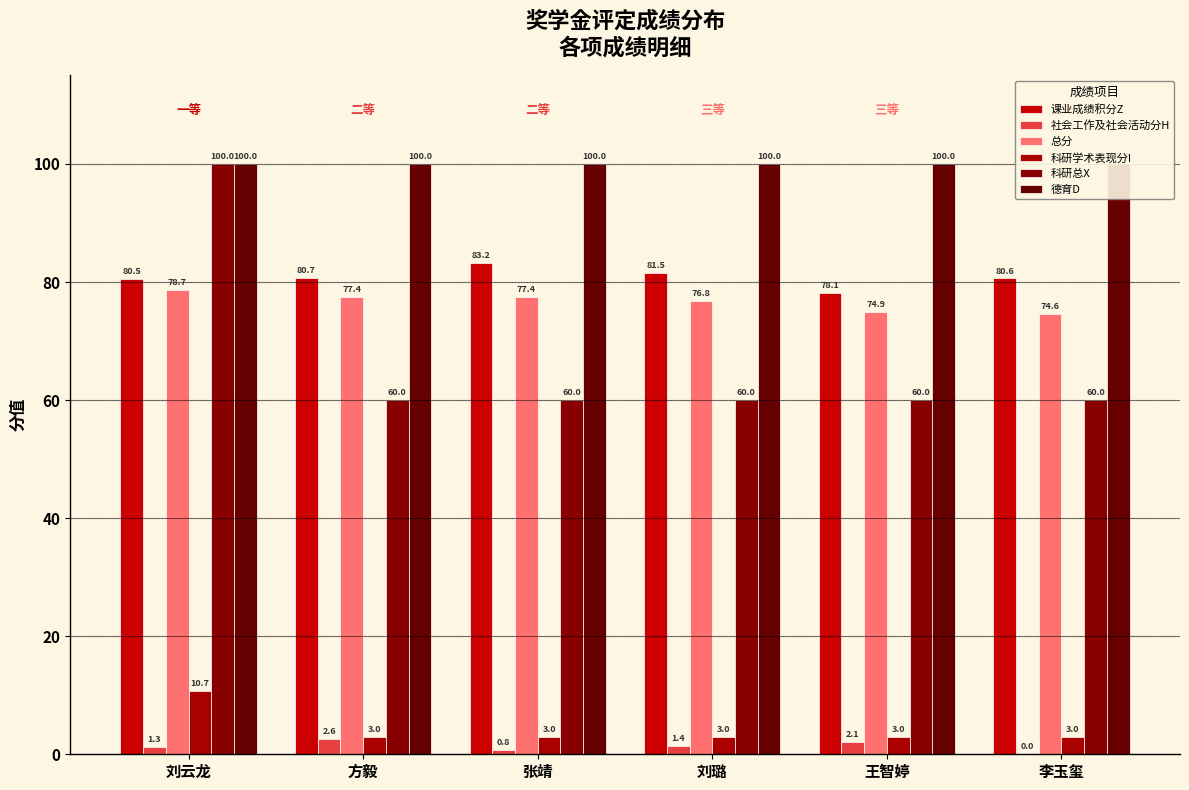

What is the value of the 课业成绩积分Z bar at the 4th from the left?

81.5